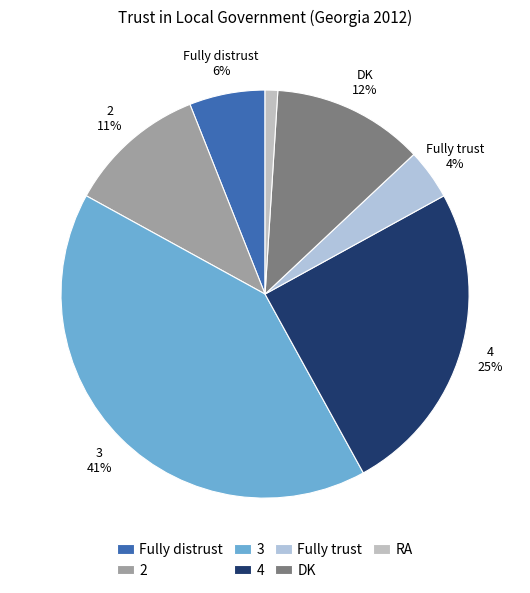

Which has a higher value, 2 or DK?

DK